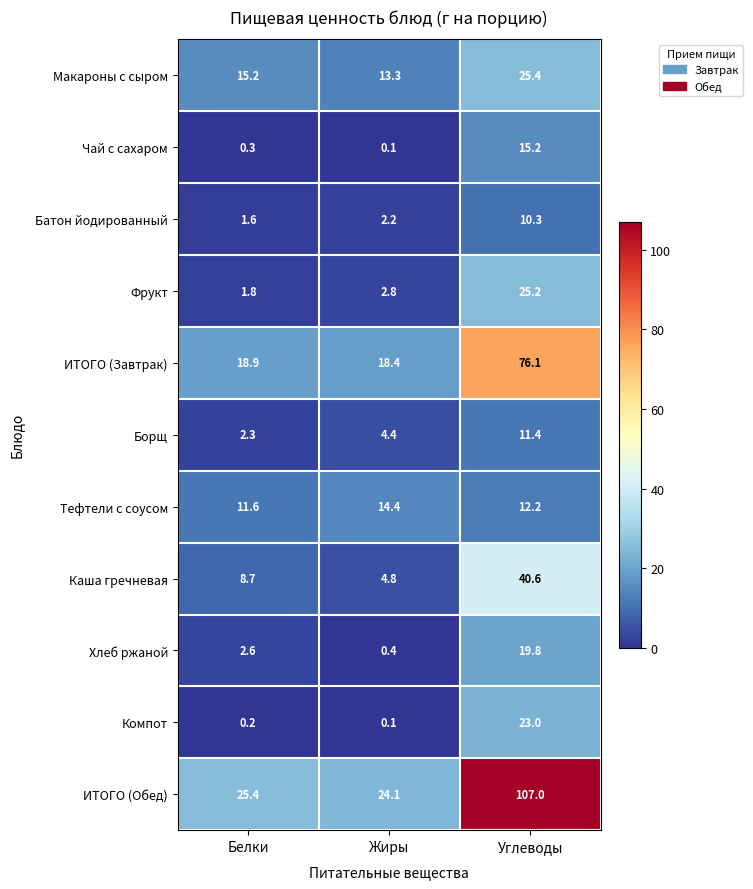

What is the difference between the maximum and minimum values in the Борщ series?

9.1